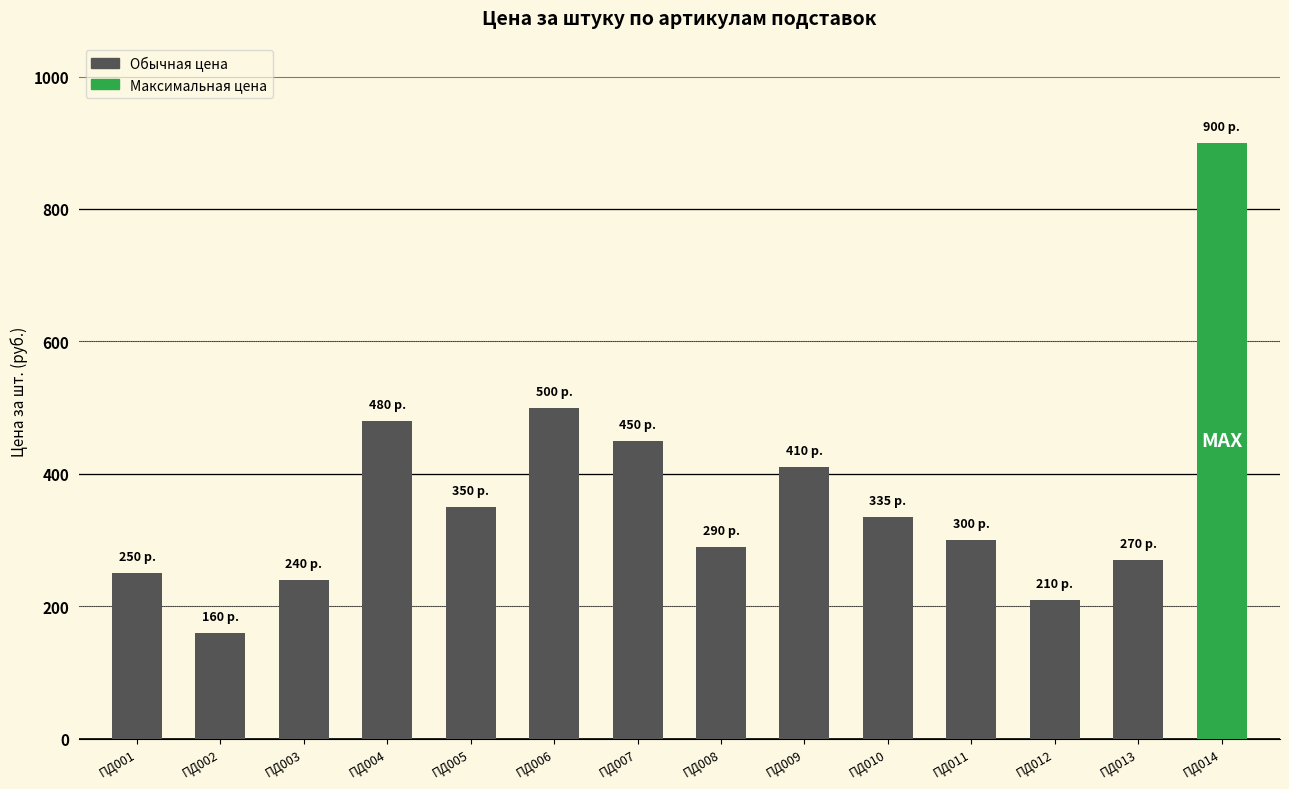

What is the value of the 10th bar from the left?

335